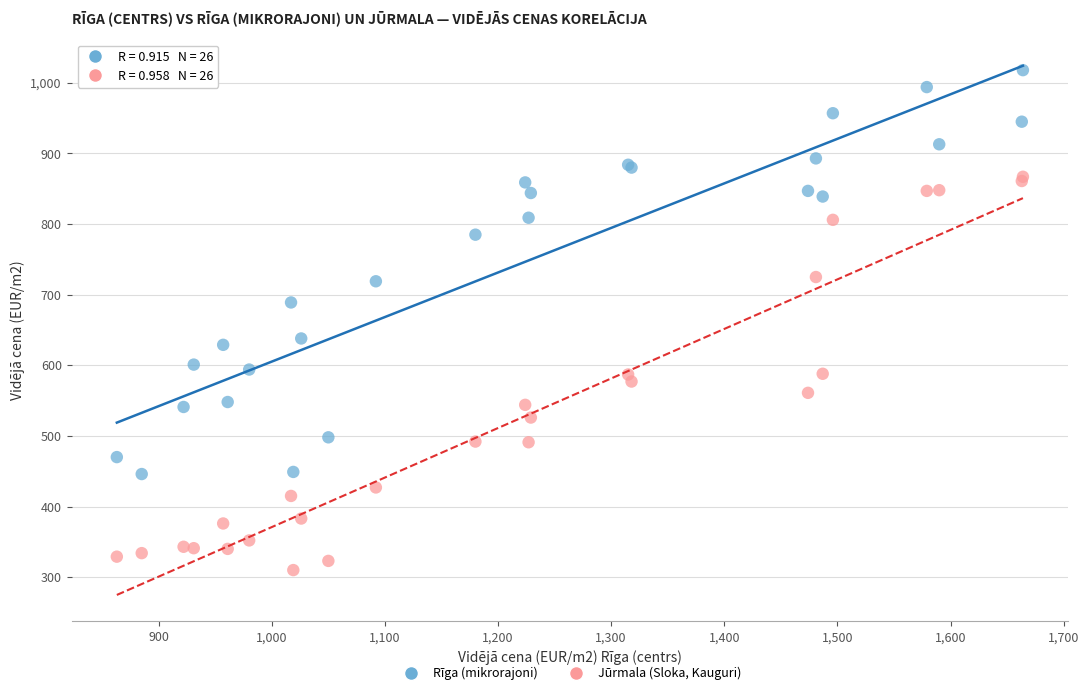

Which series has the widest spread of Y values?

Rīga (mikrorajoni)